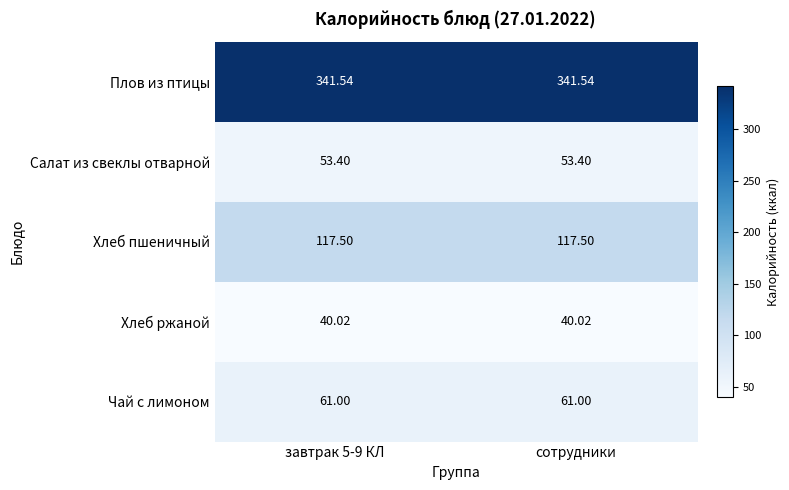

Rank the series by their maximum value, from highest to lowest.

Плов из птицы, Хлеб пшеничный, Чай с лимоном, Салат из свеклы отварной, Хлеб ржаной